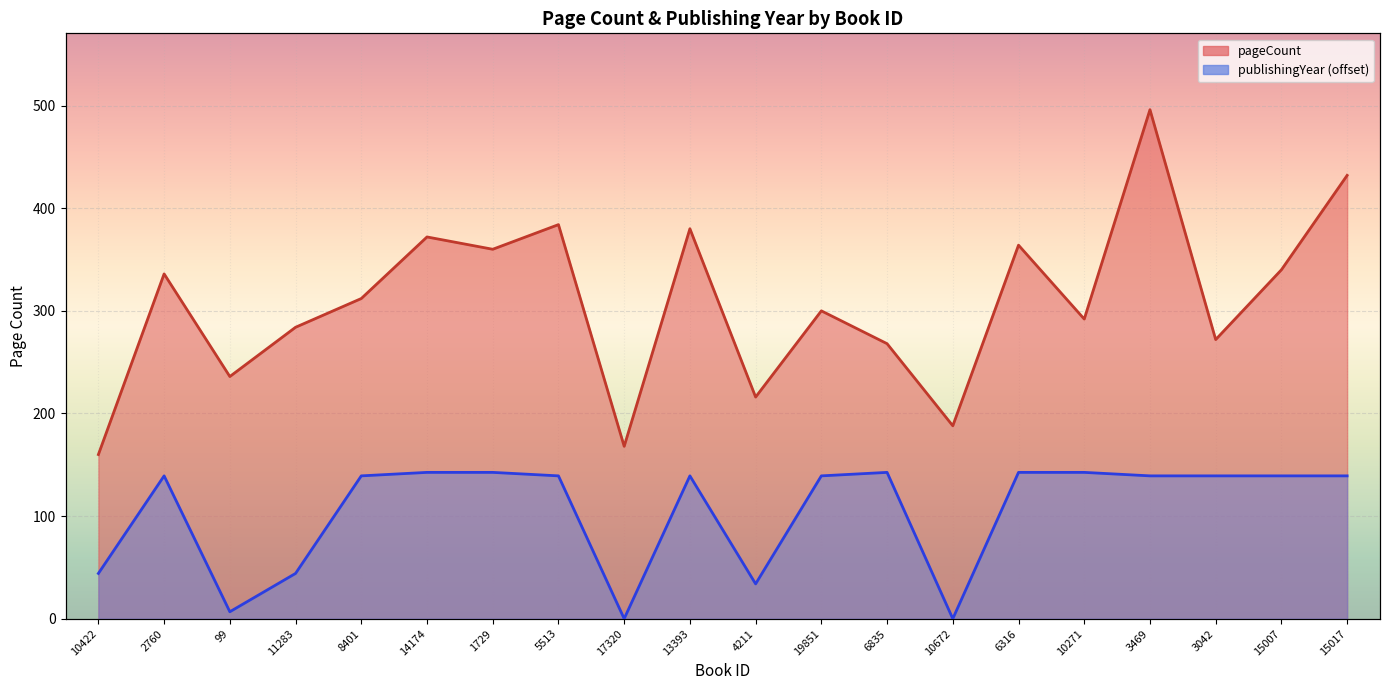

At which category does pageCount reach its first local valley?

99